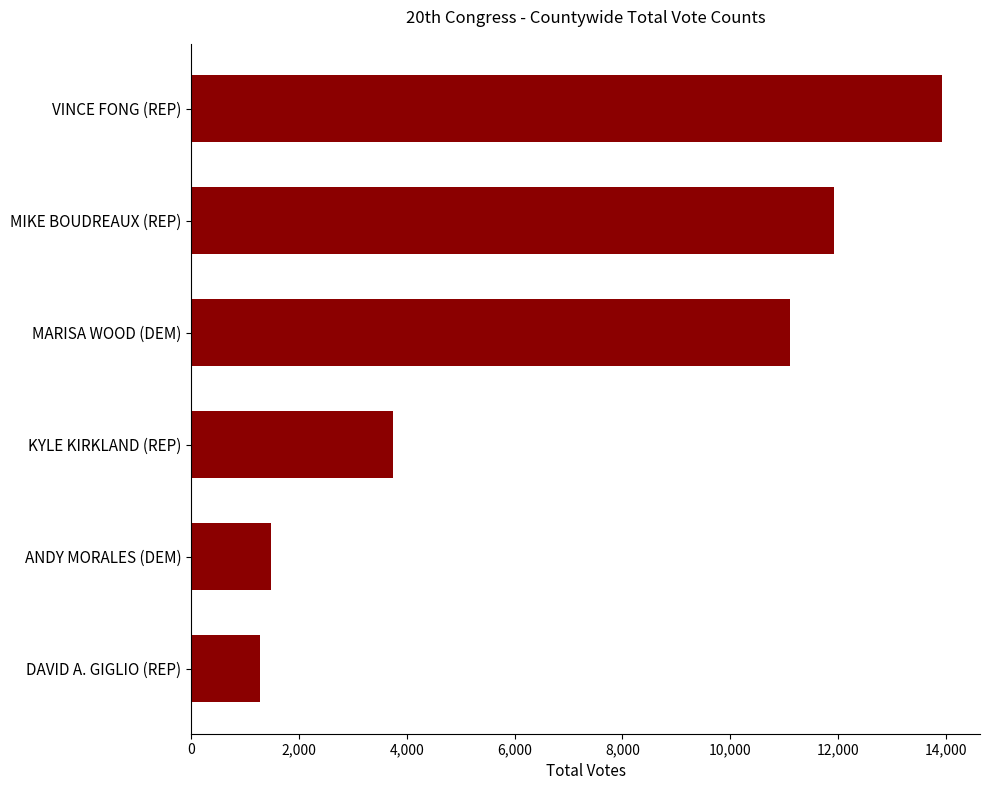

How many bars are there in total?

6